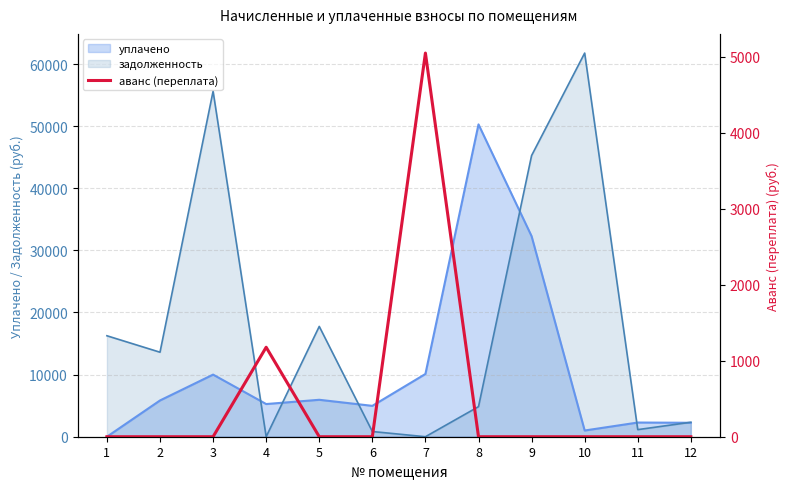

How many values exceed 0?

2